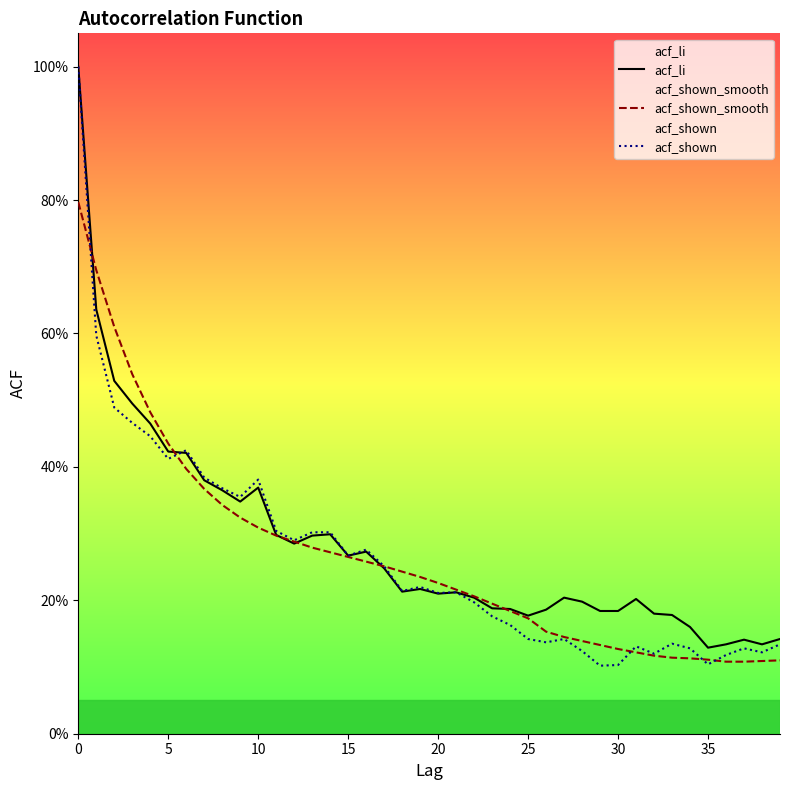

How many categories are shown in the chart?

40